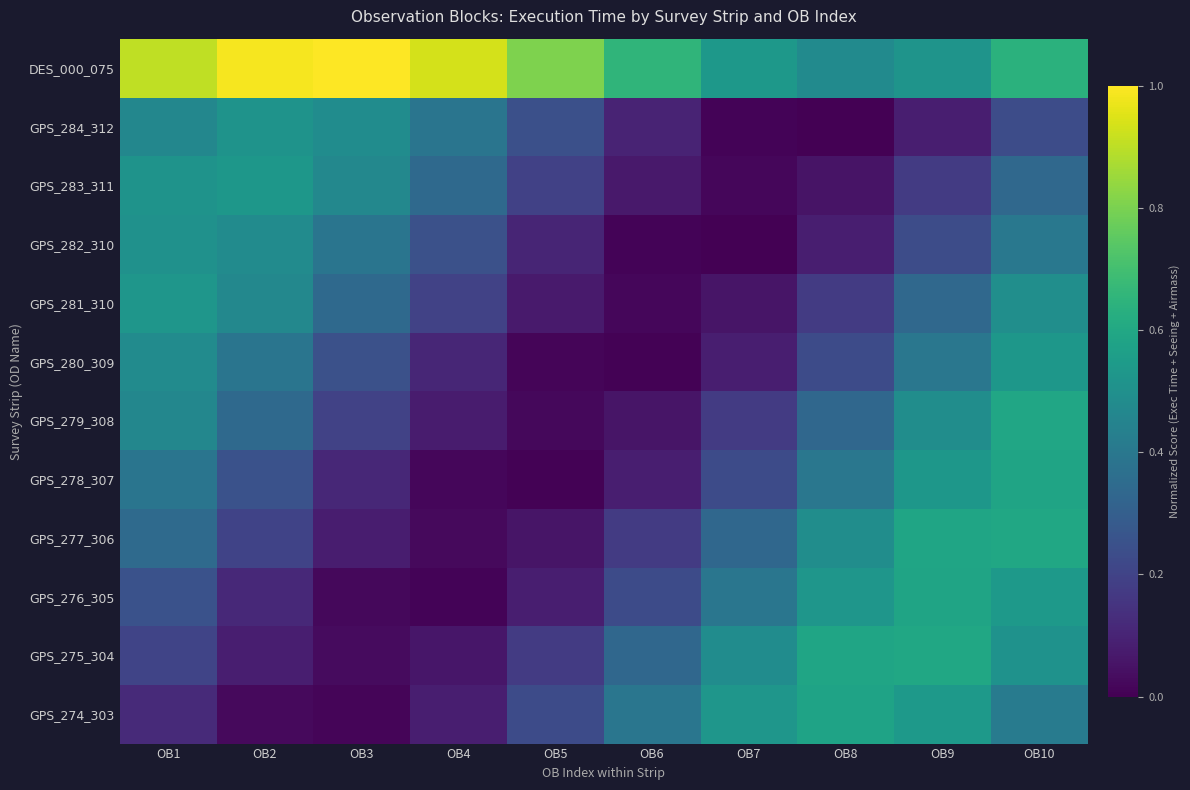

Which series changed the most between OB8 and OB9?

GPS_280_309